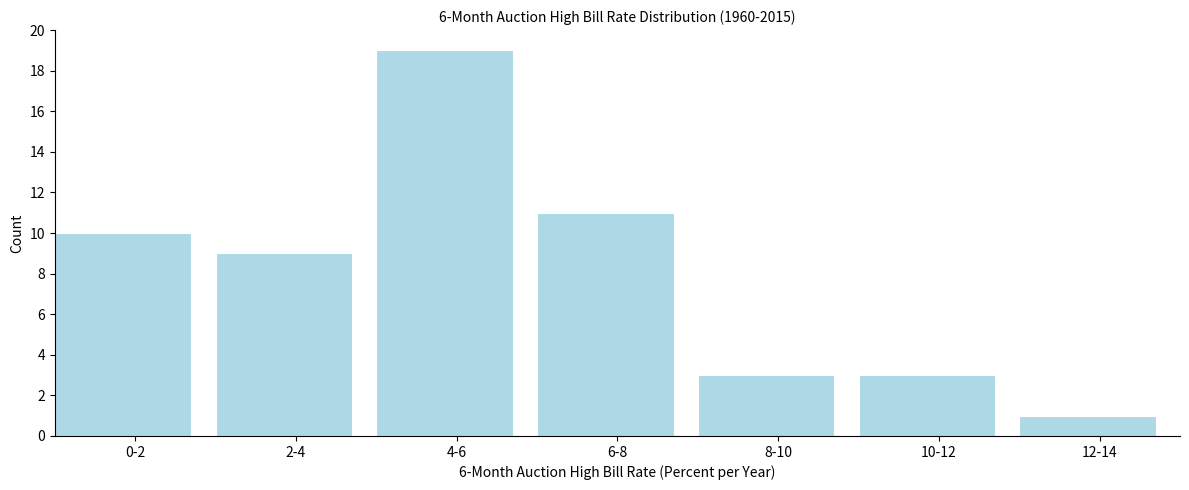

Reading right to left, list all the values displayed in this chart.

1	3	3	11	19	9	10